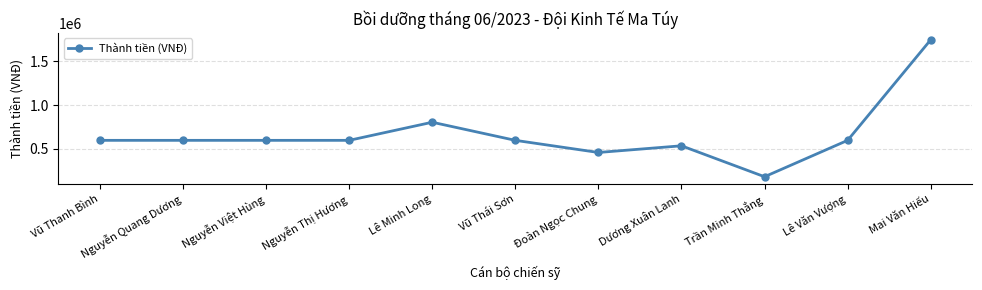

What position from the right is Dương Xuân Lanh?

4